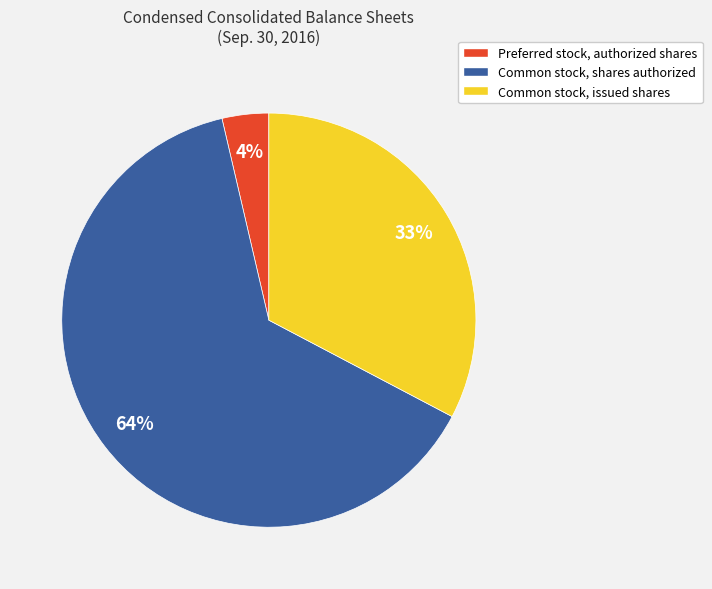

Which slice is the smallest?

Preferred stock, authorized shares